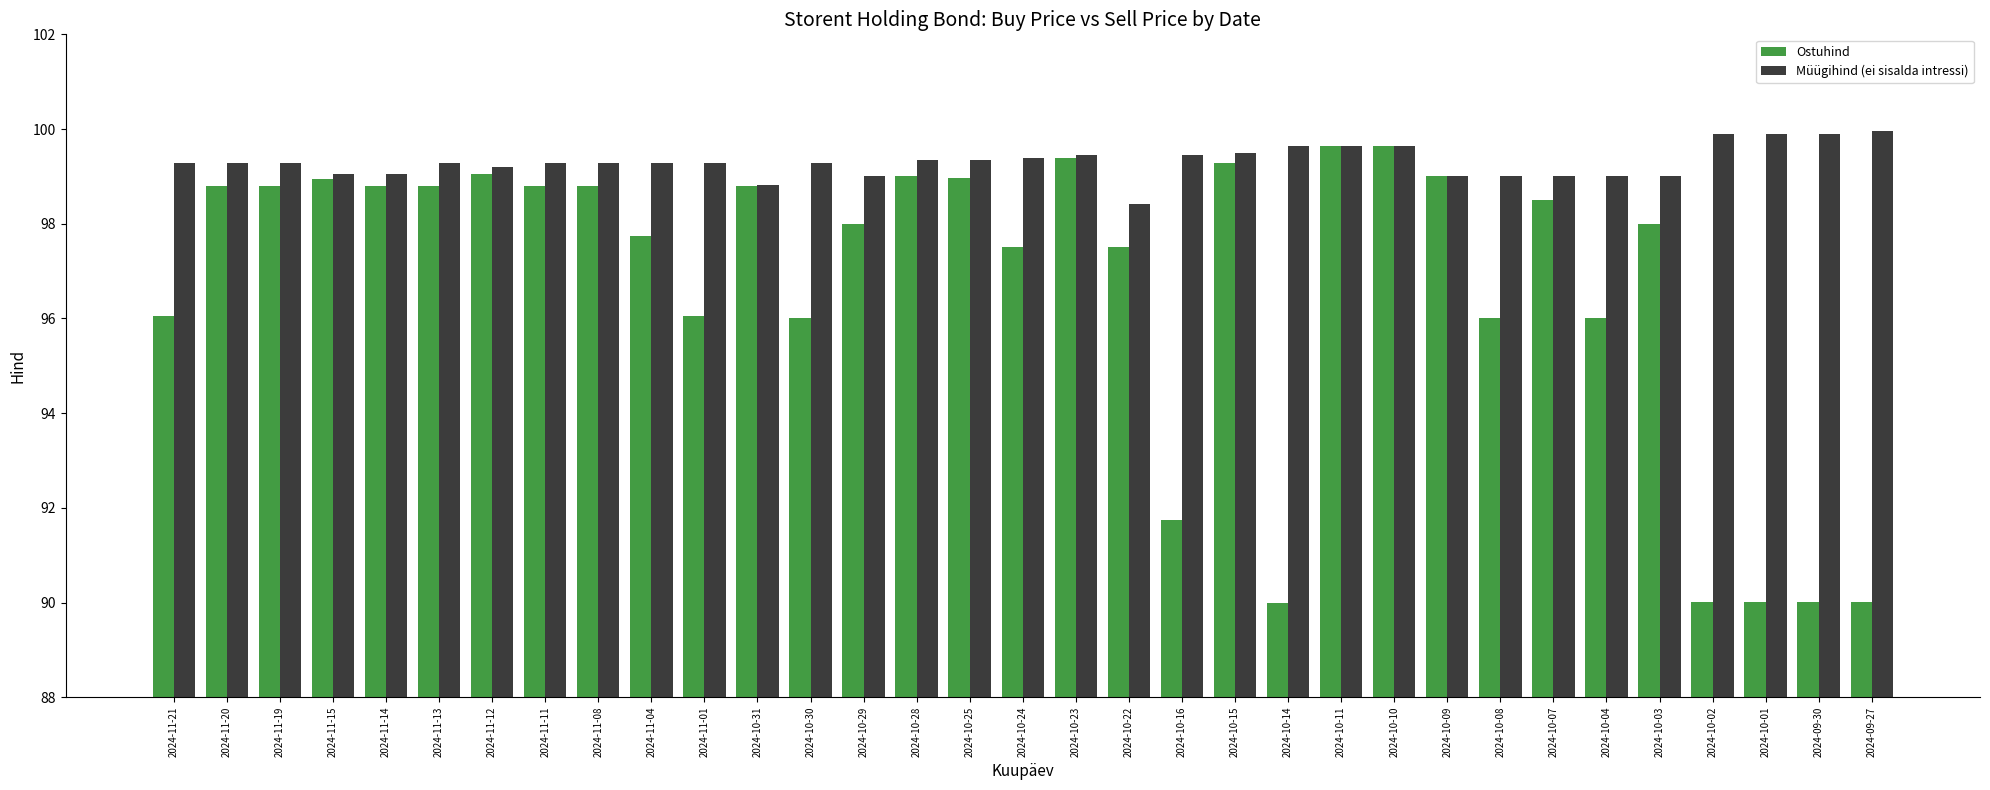

Does the chart contain any negative values?

No